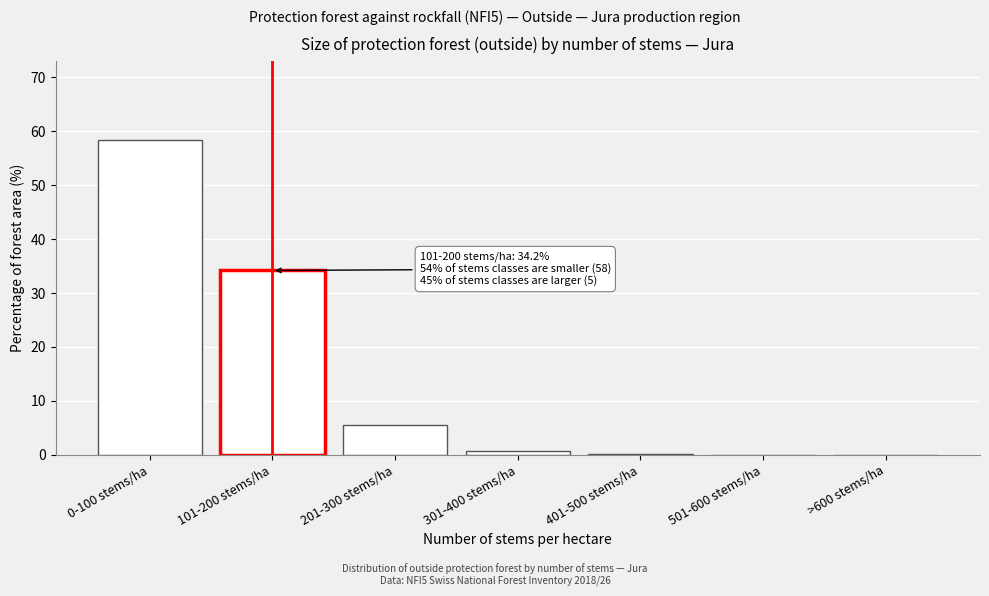

The value at 501-600 stems/ha is 22.1. True or false?

False